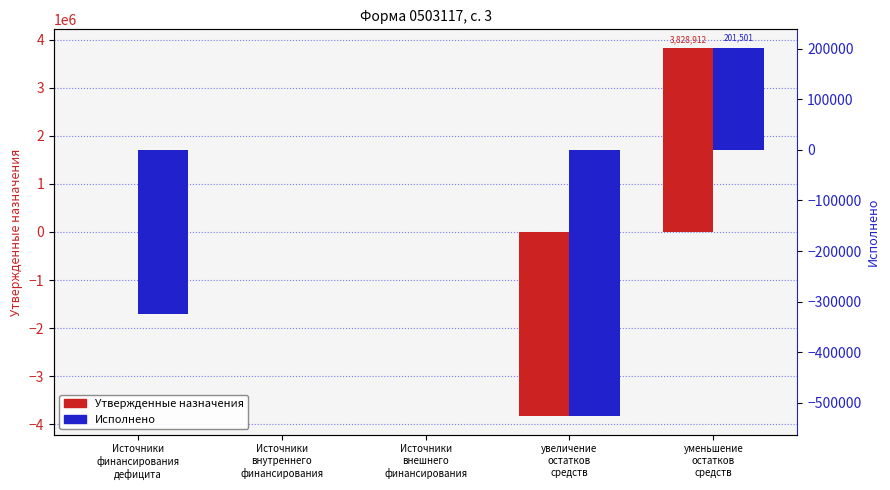

What are all the series names shown in the legend?

Утвержденные назначения, Исполнено